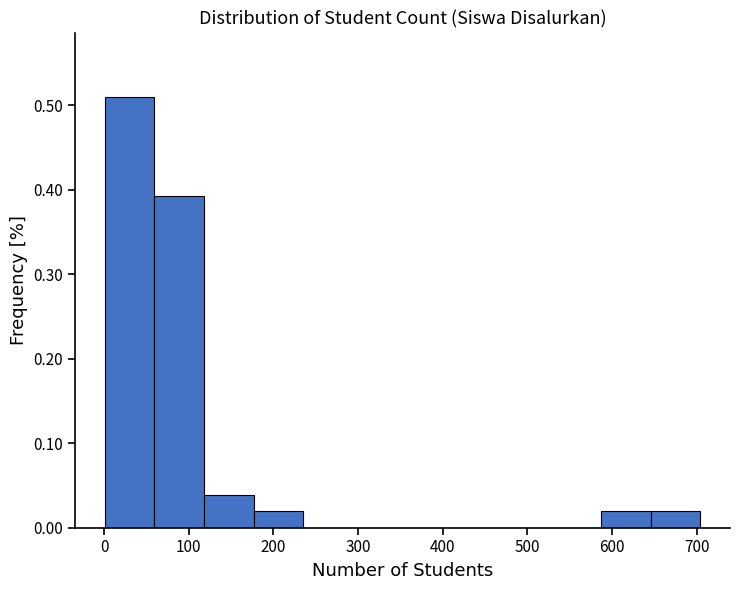

What is the height of the bar covering 120 to 180 on the x-axis? Neither the bar edges nor the heights are printed on the chart, so give them approximately, as read against the axes.

0.04